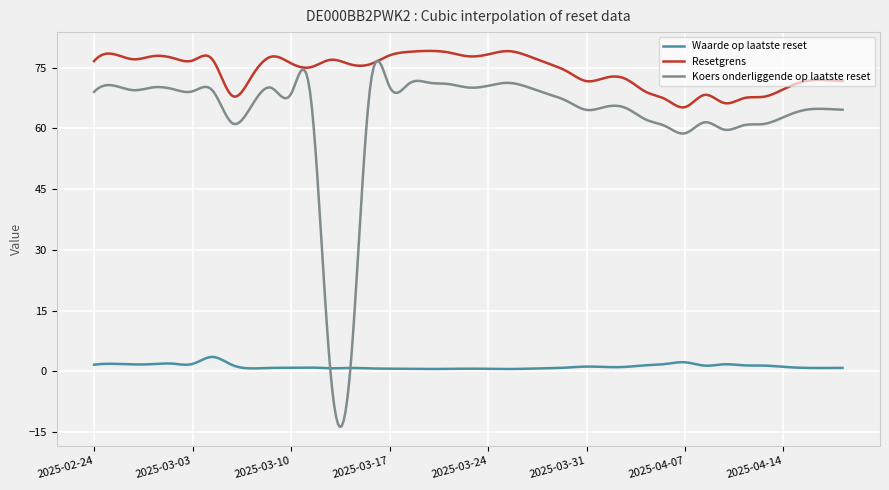

Which series has the largest range (max minus min)?

Koers onderliggende op laatste reset